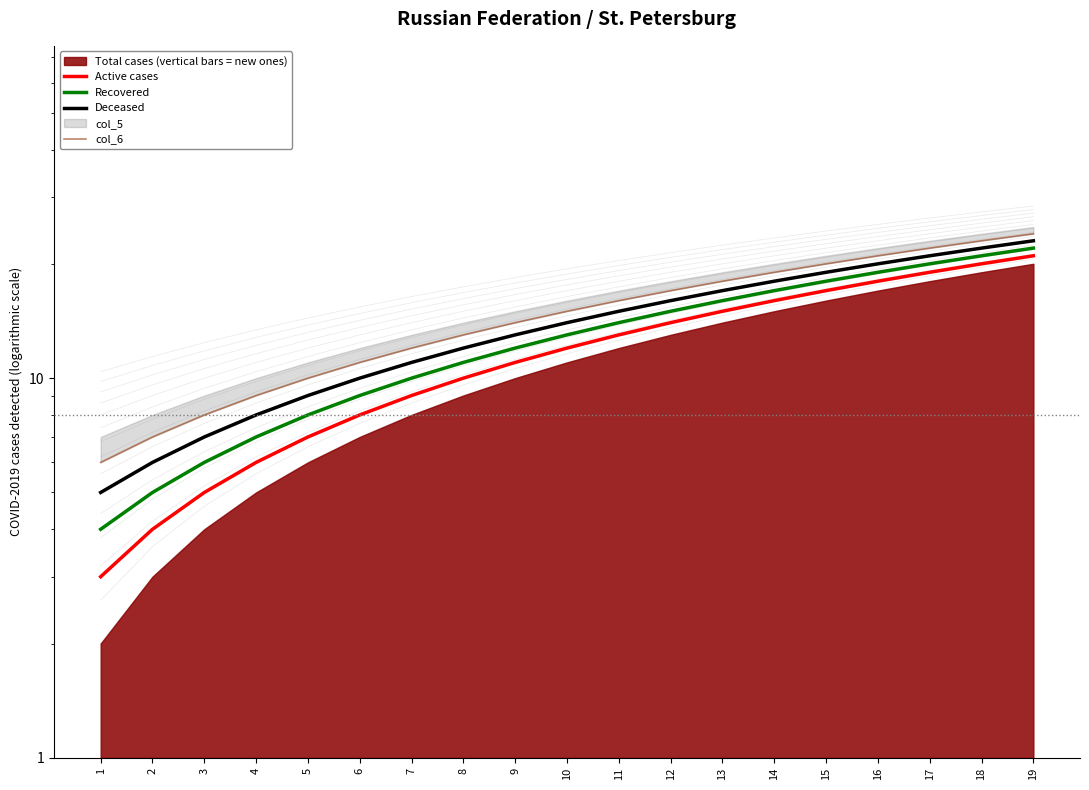

Which category has the lowest value in the col_6 series?

1